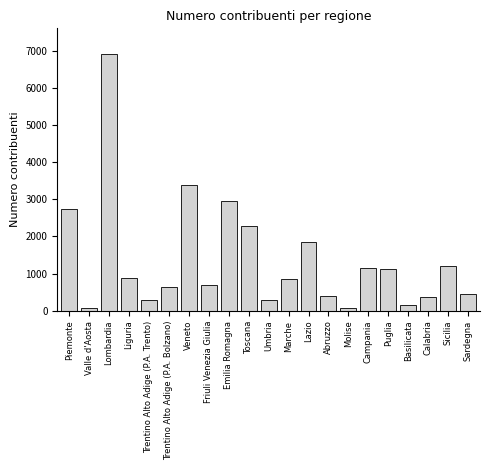

What is the greatest value displayed?

6906